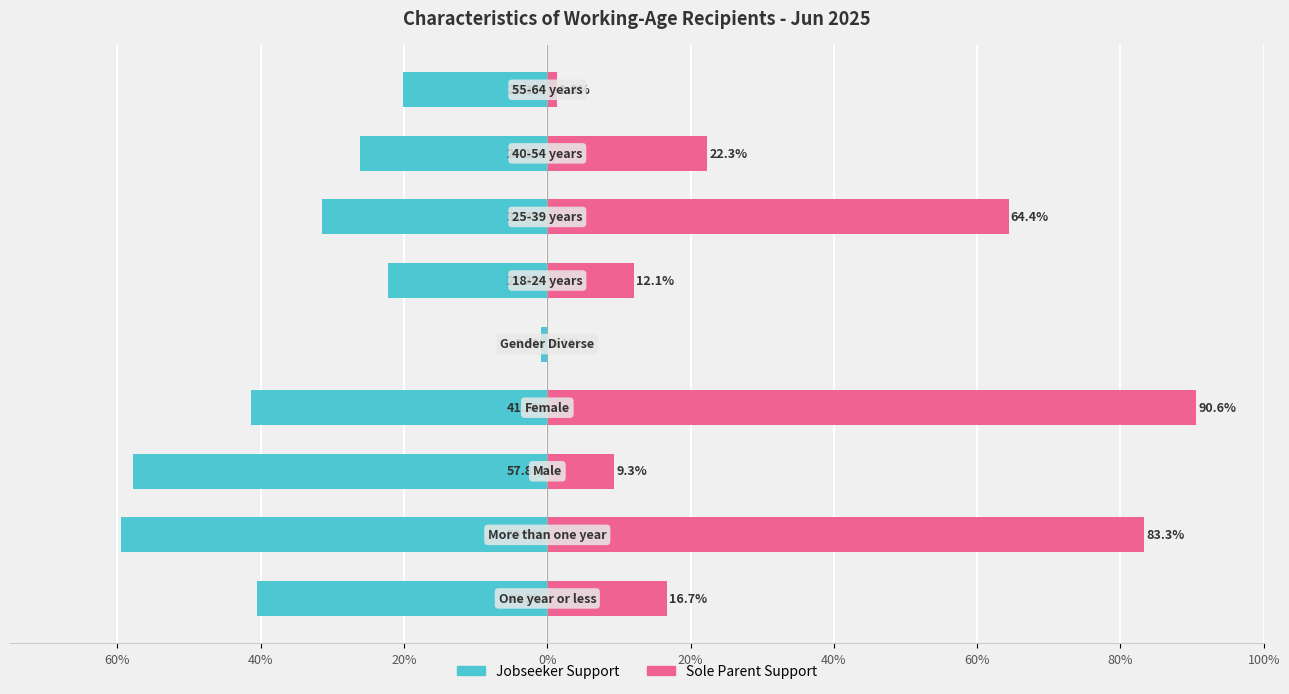

What is the value of the Sole Parent Support bar at the 2nd from the left?

83.3